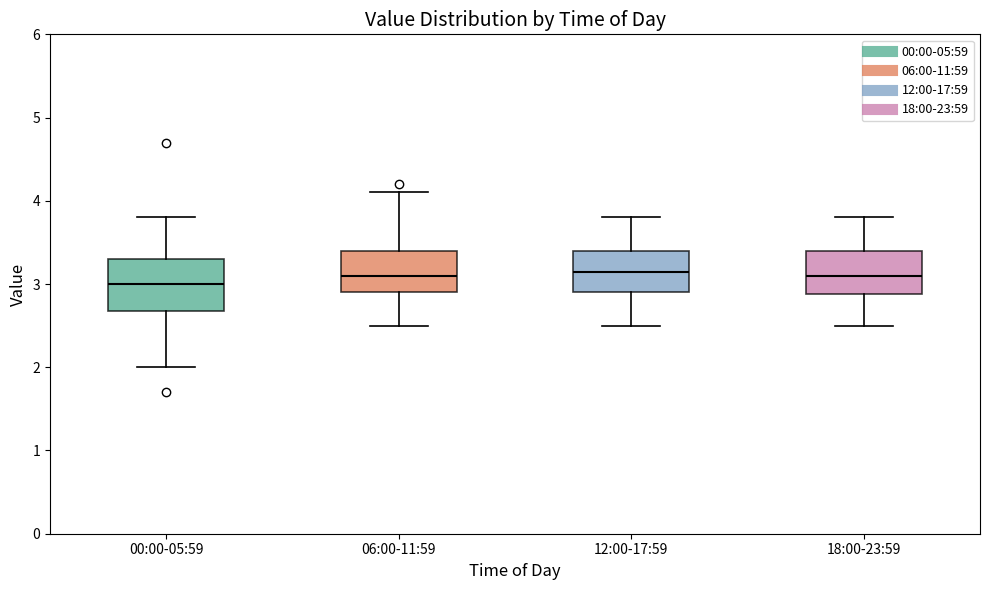

Where does the lower whisker of the box for 00:00-05:59 end on the y-axis? The values are not printed on the chart, so give them approximately, as read against the axis.

2.0